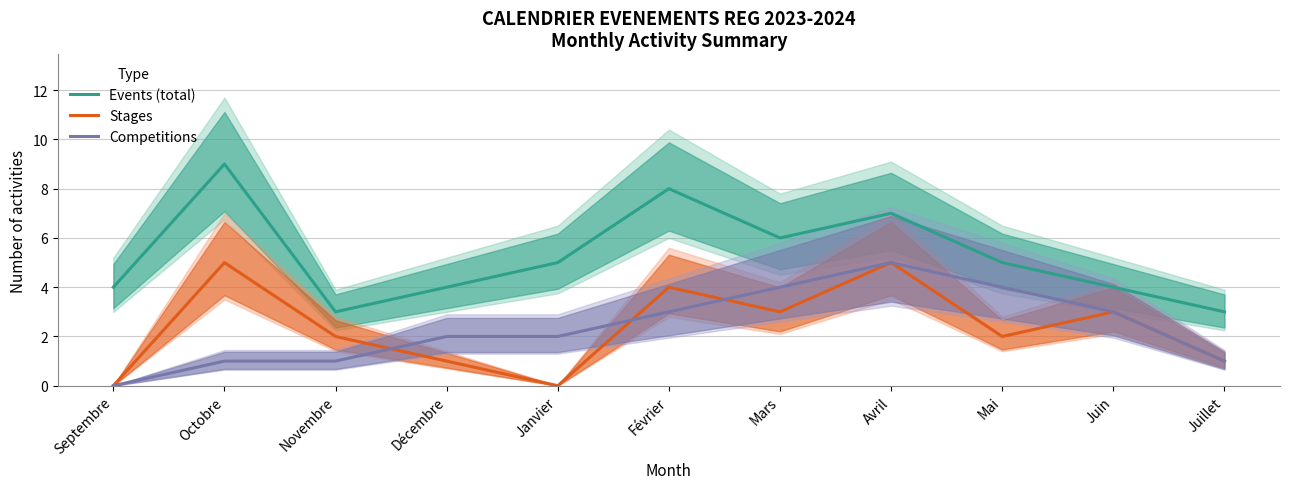

The Stages series shows 2 at Février. True or false?

False